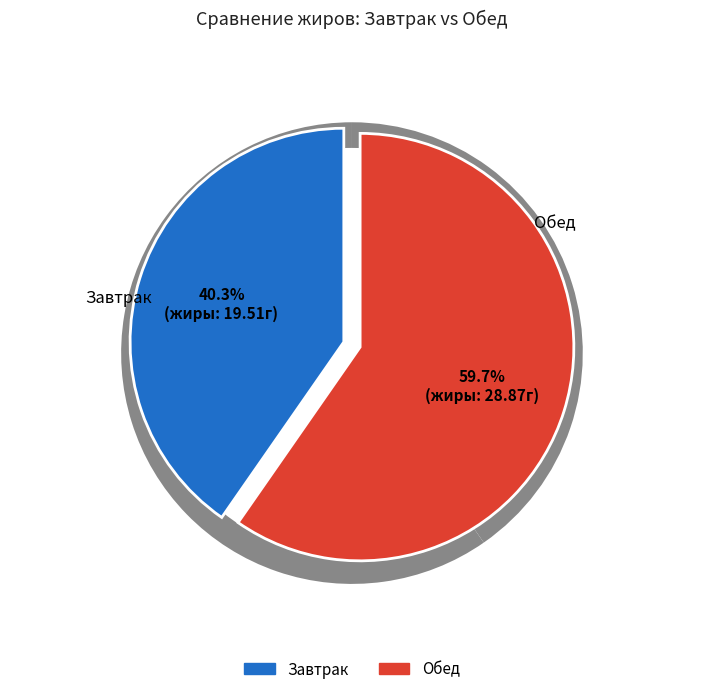

To the nearest percent, what percentage of the pie is Завтрак?

40%